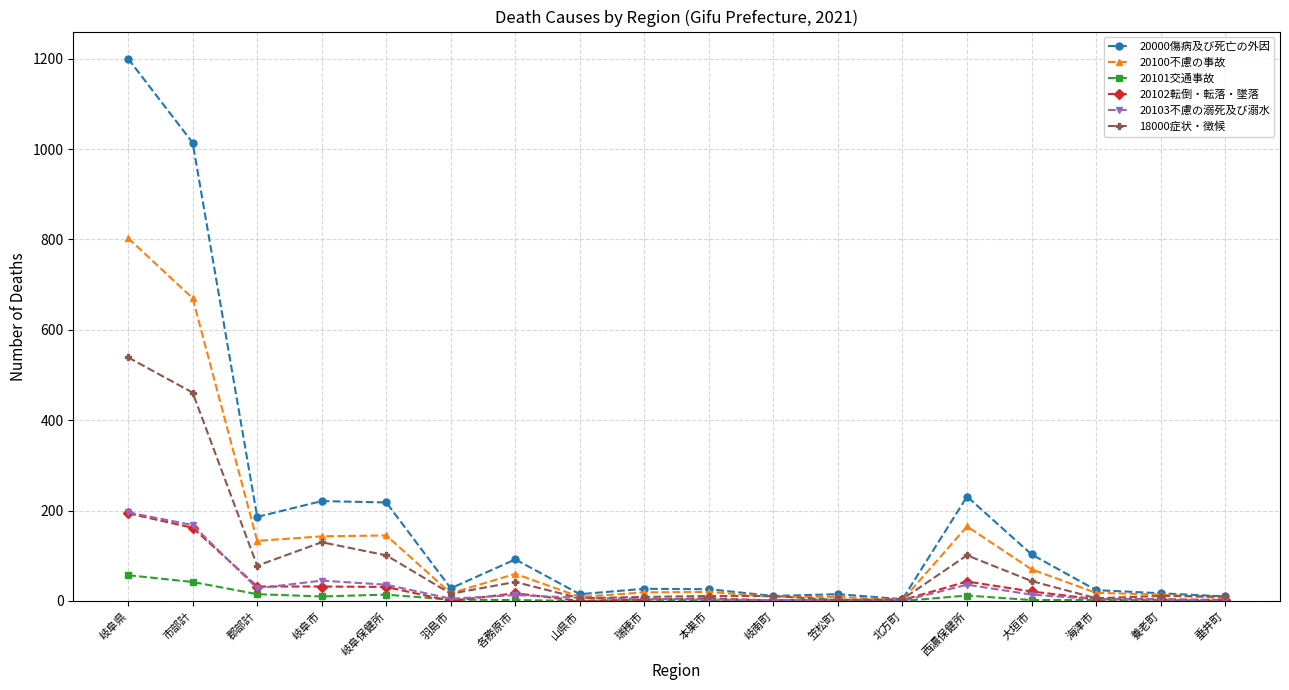

Where is 18000症状・徴候 nearest to the value 270?

岐阜市